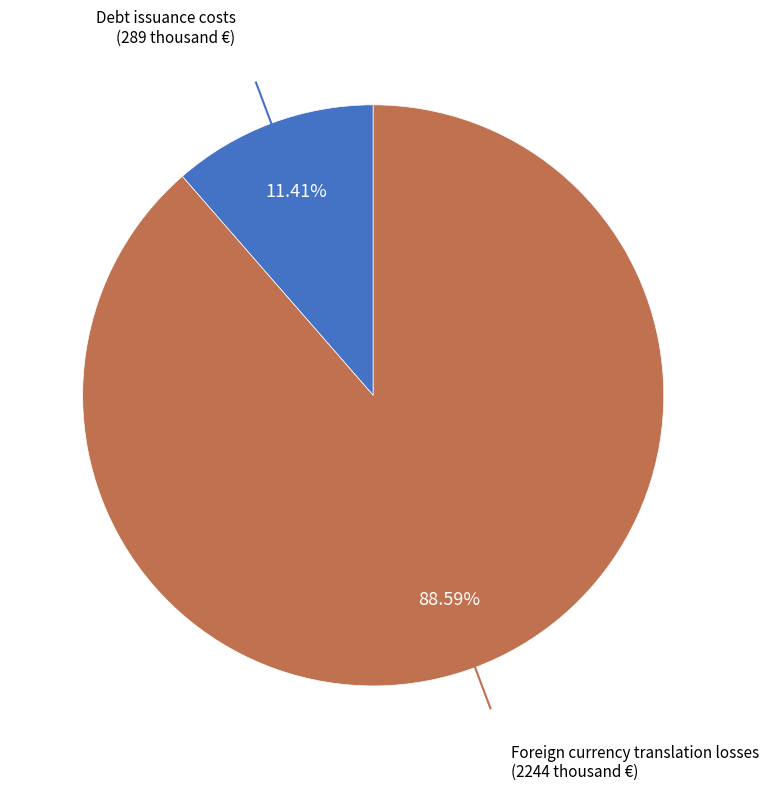

Count the number of slices in the pie.

2